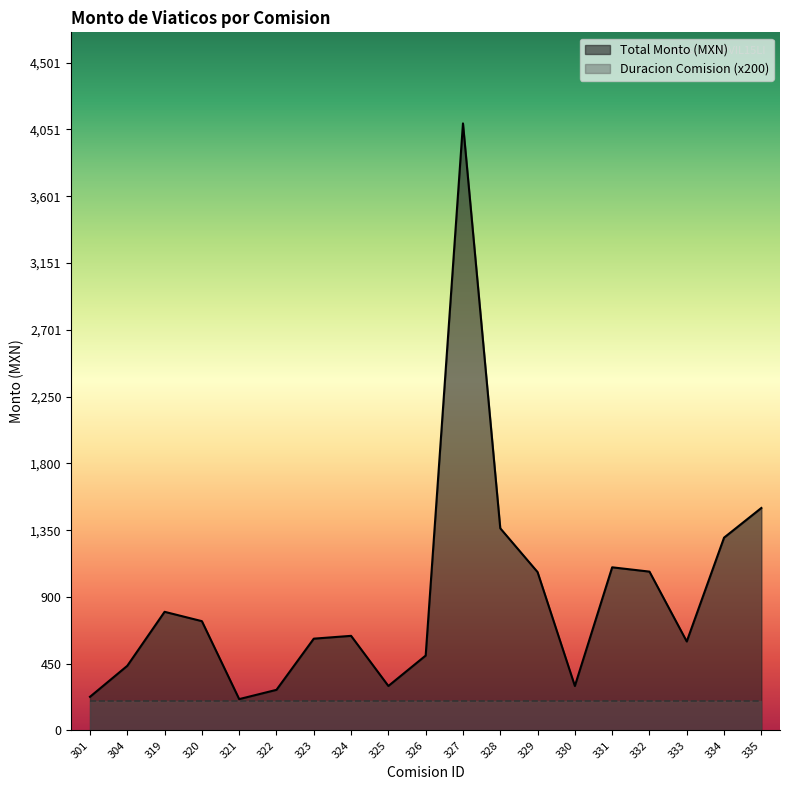

Rank the categories by value from highest to lowest.

327, 335, 328, 334, 331, 332, 329, 319, 320, 324, 323, 333, 326, 304, 325, 330, 322, 301, 321